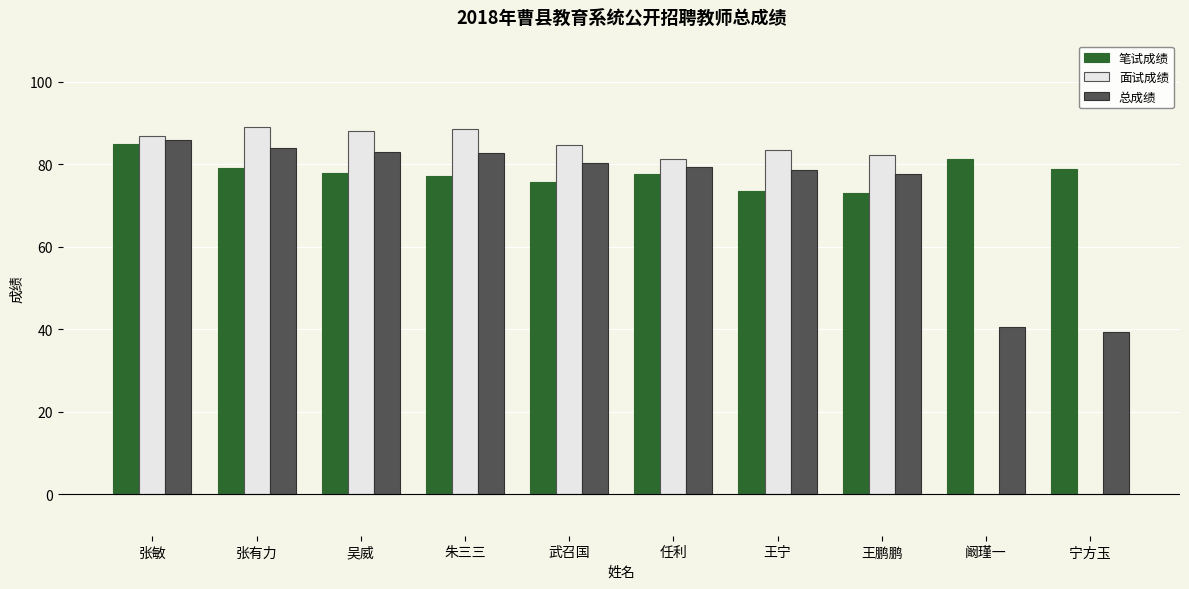

What is the approximate value of 面试成绩 at 朱三三?

88.6